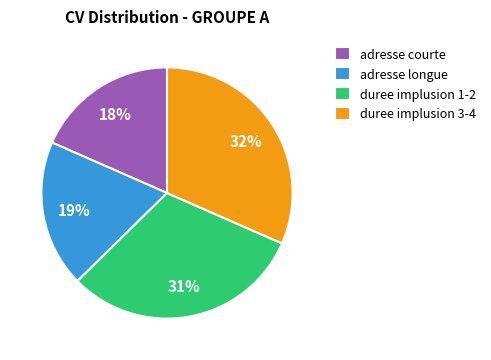

What is the smallest slice in the pie chart?

adresse courte